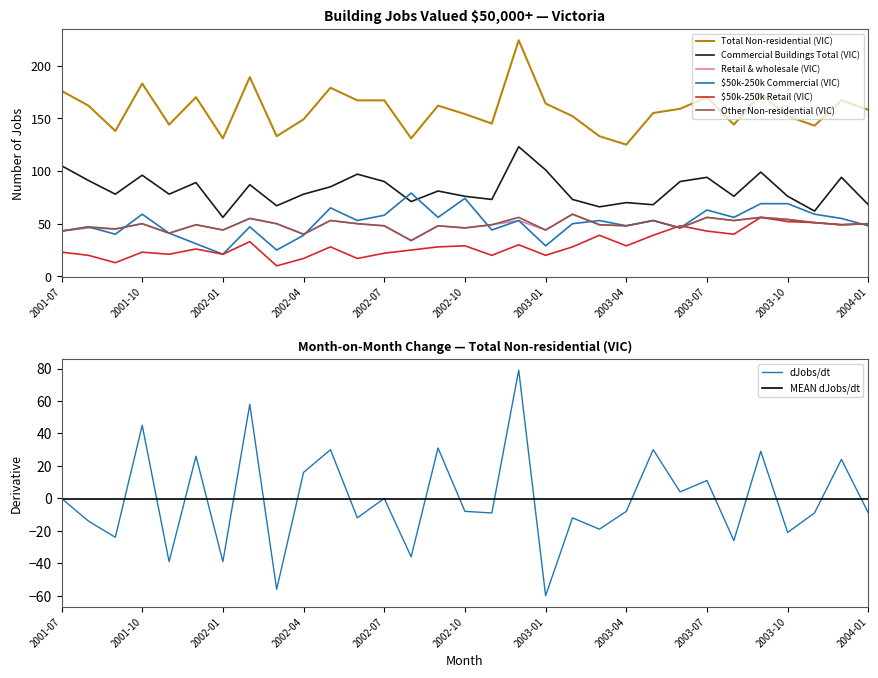

Which series has the largest total across all categories?

Total Non-residential (VIC)